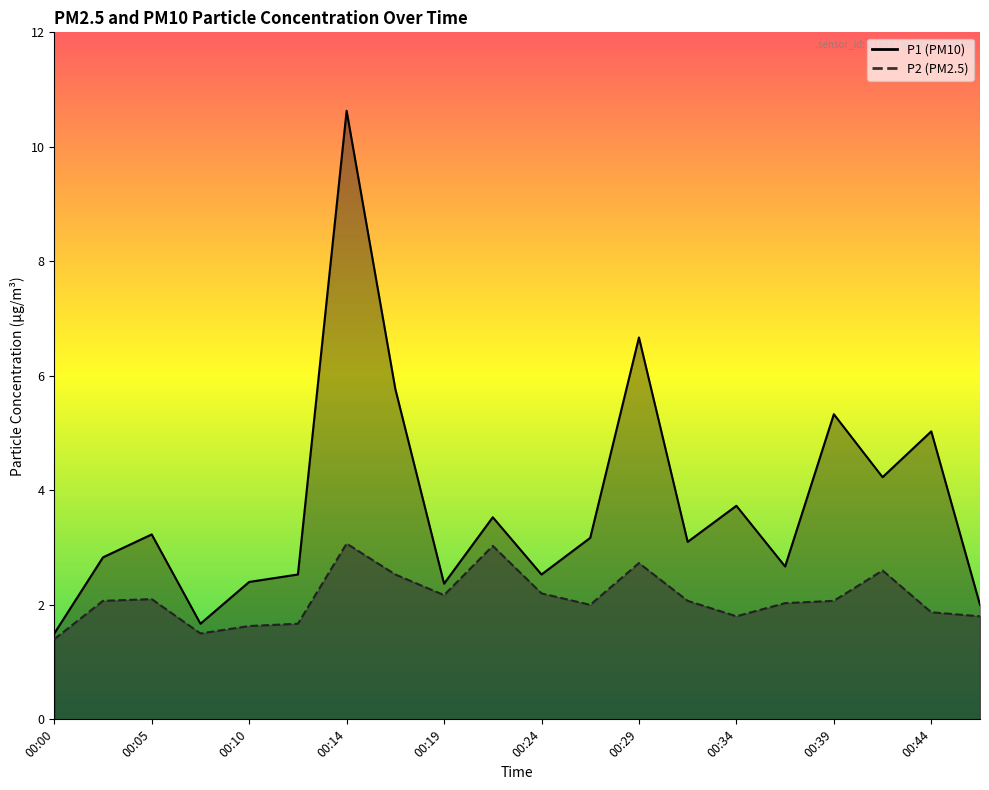

True or false: P2 and P1 intersect in this chart.

False